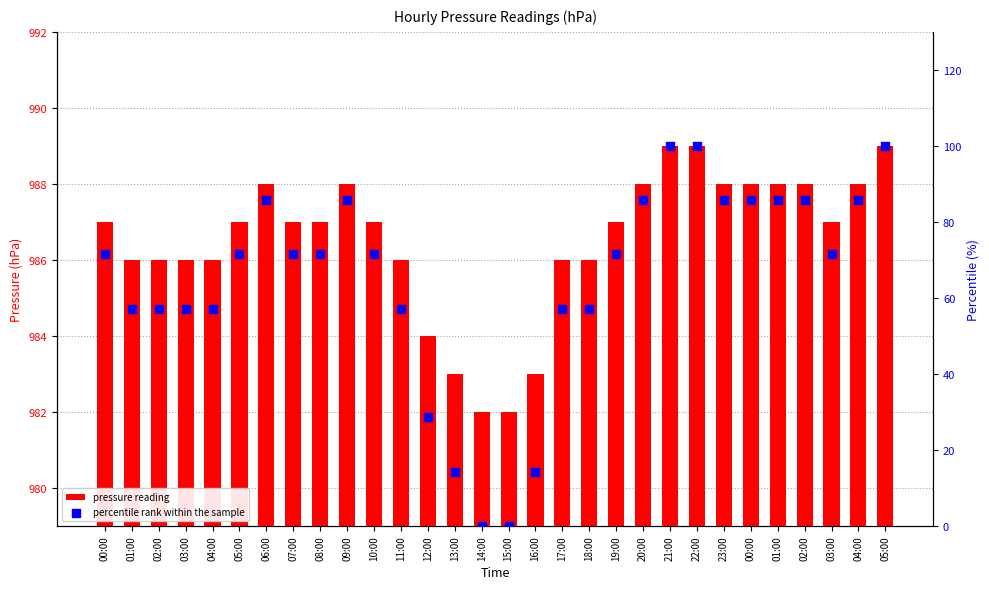

What are all the series names shown in the legend?

pressure reading, percentile rank within the sample